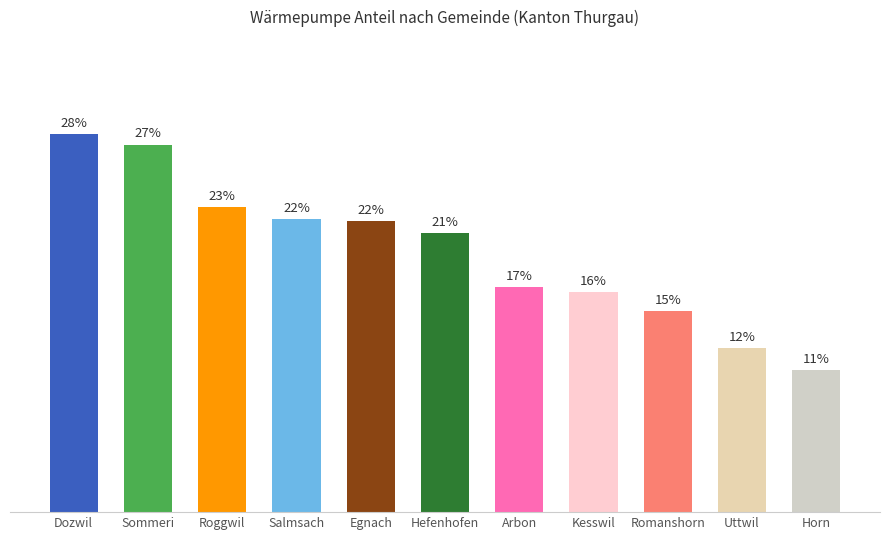

Are the bars horizontal?

No